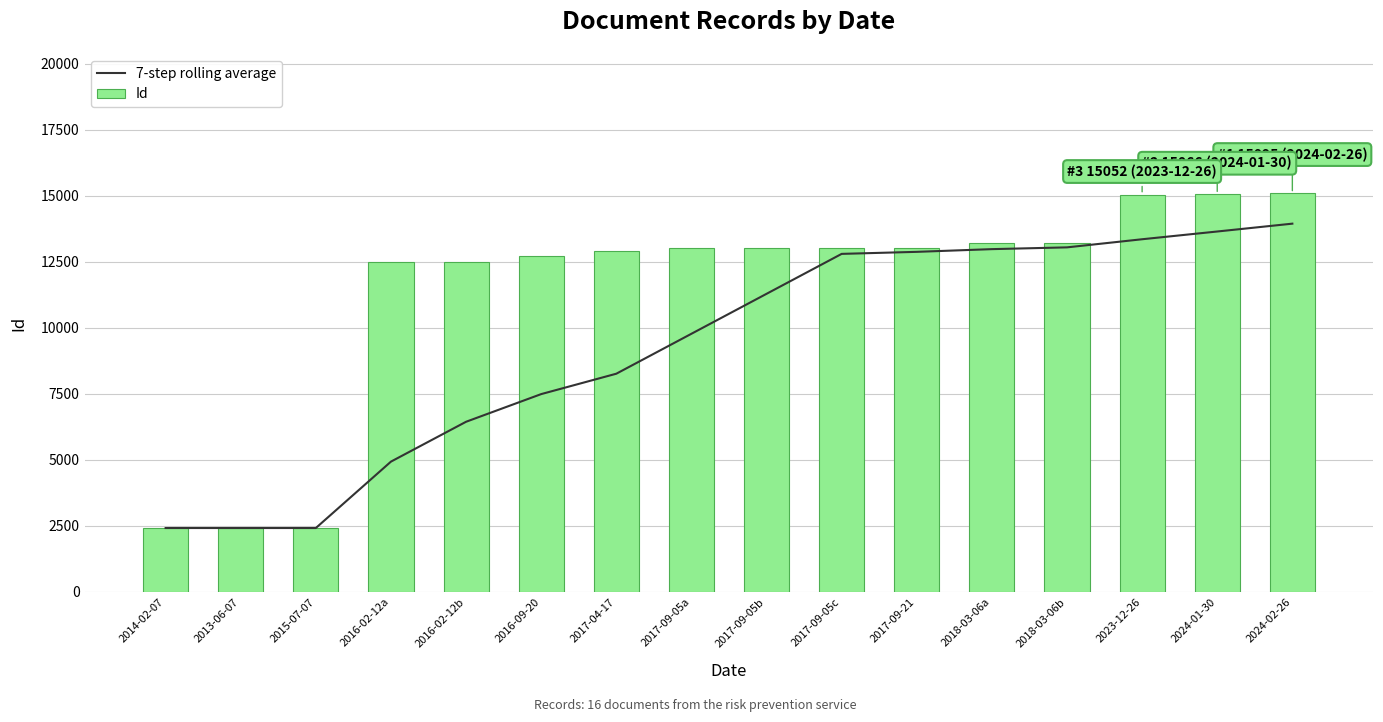

What is the spread (max minus min) of values at 2024-02-26?

1144.9